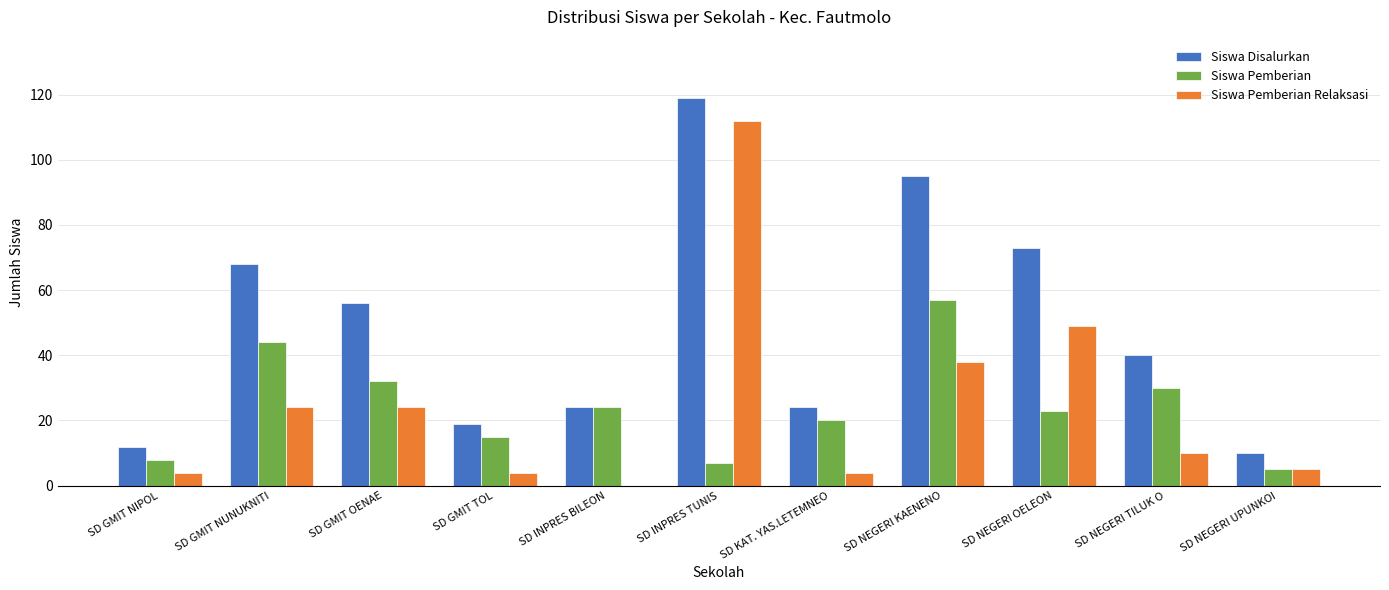

How many values in Siswa Pemberian Relaksasi are above zero?

10